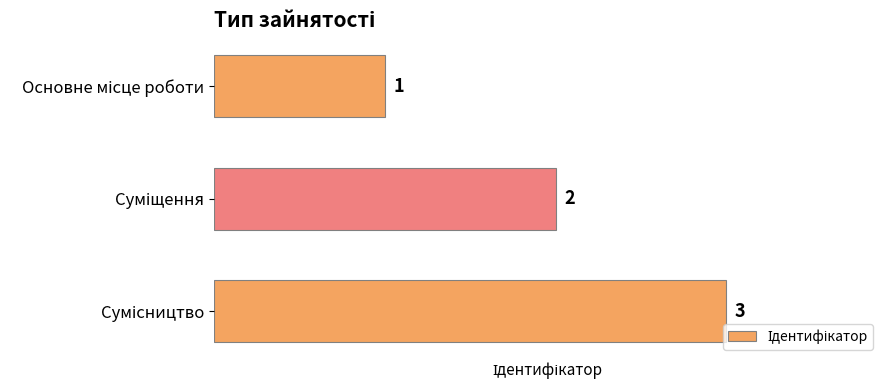

Count the values in the range 1 to 3.

3